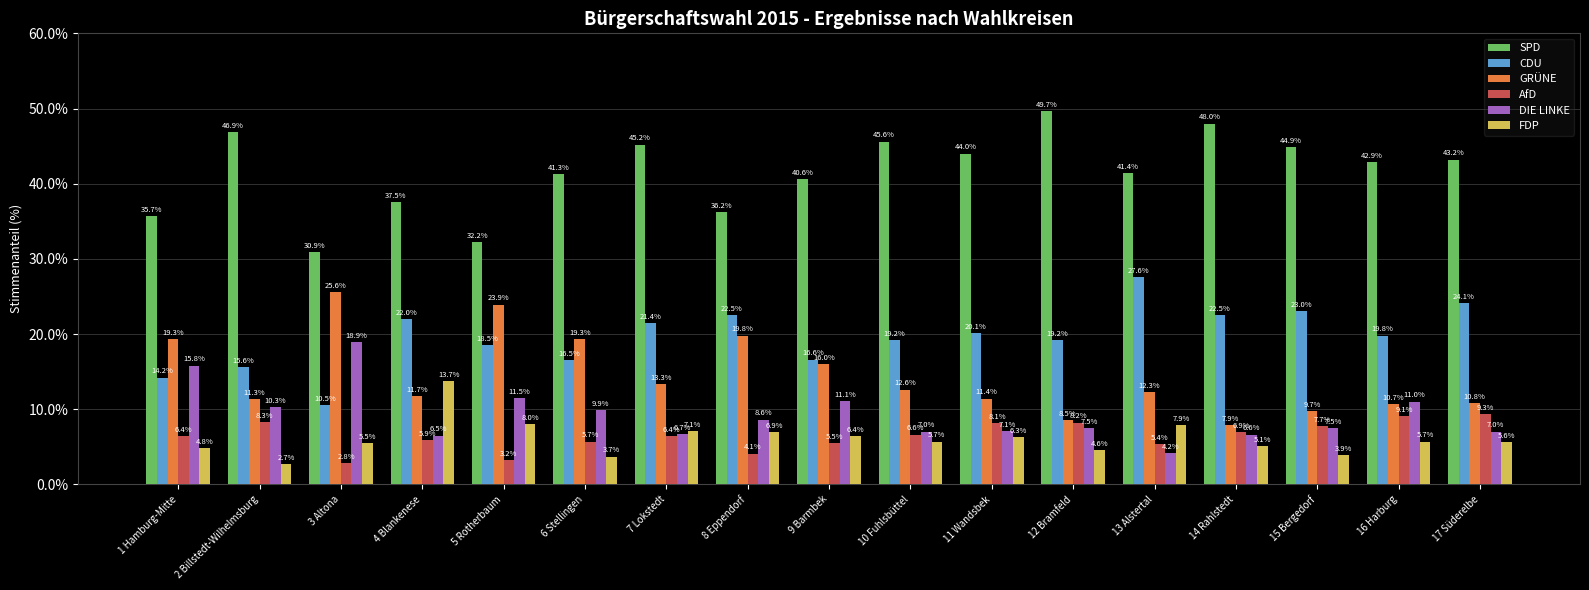

Which series has the largest range (max minus min)?

SPD